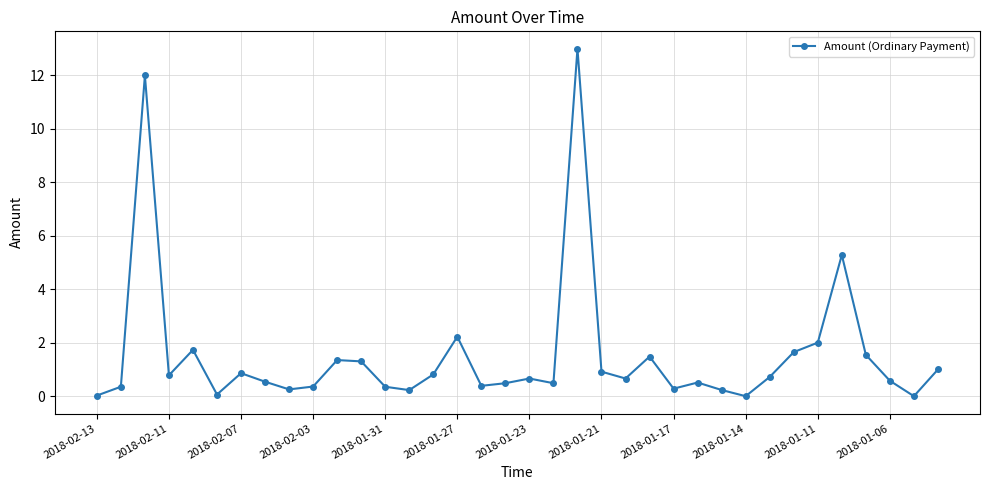

What is the greatest value displayed?

13.0